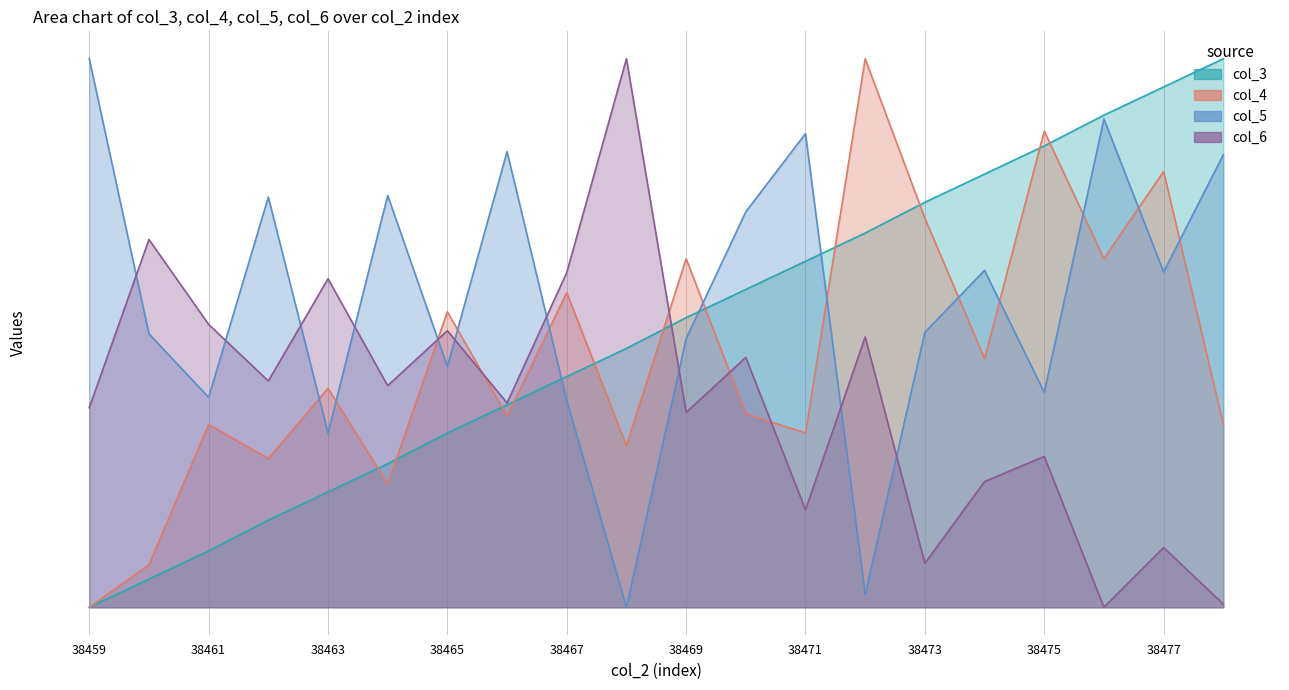

True or false: col_3 has more than 2 interior local peaks.

False